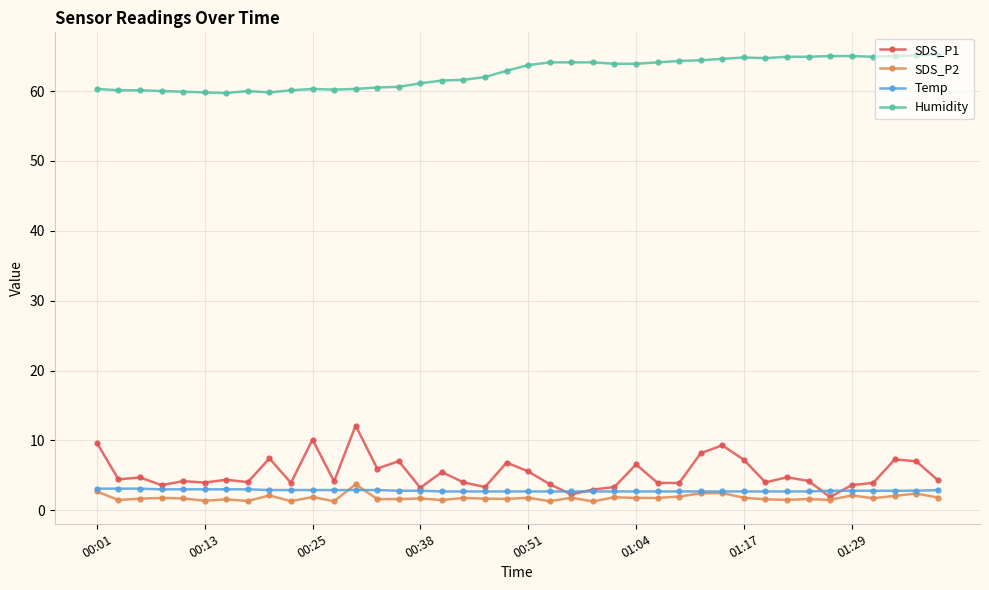

What is the value of the Humidity point at the 33rd from the left?

64.9